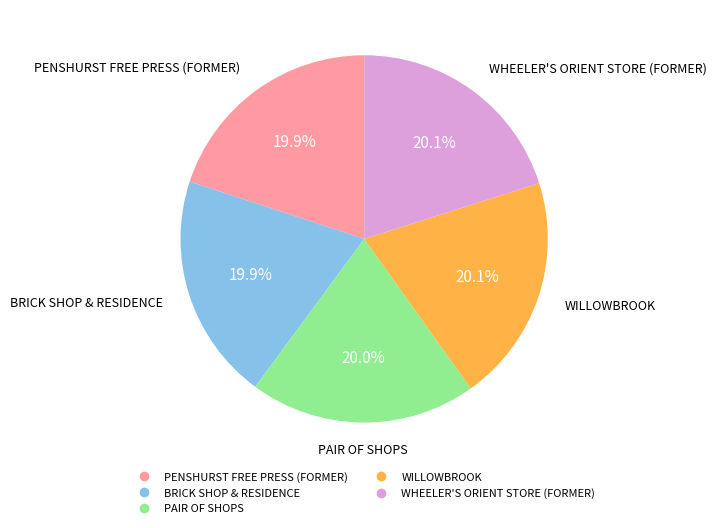

True or false: BRICK SHOP & RESIDENCE accounts for 26% of the total.

False